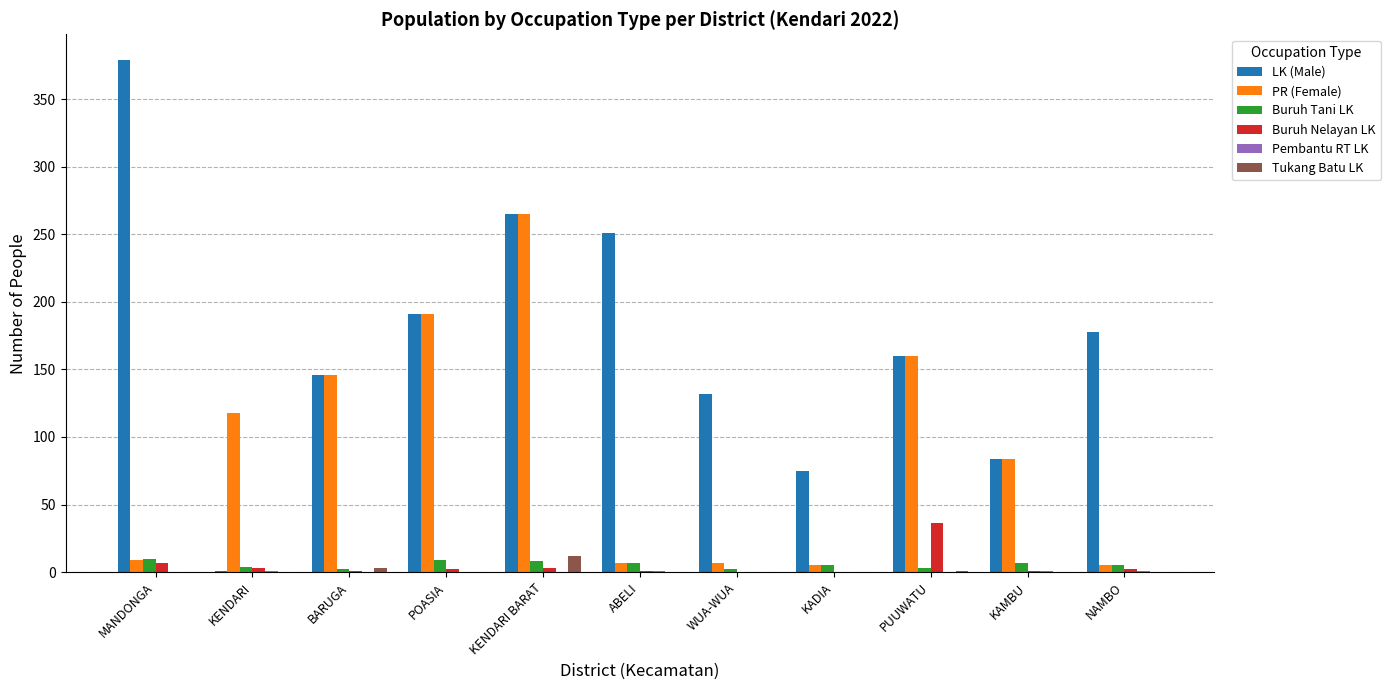

True or false: LK (Male) has a value of 178 at NAMBO.

True